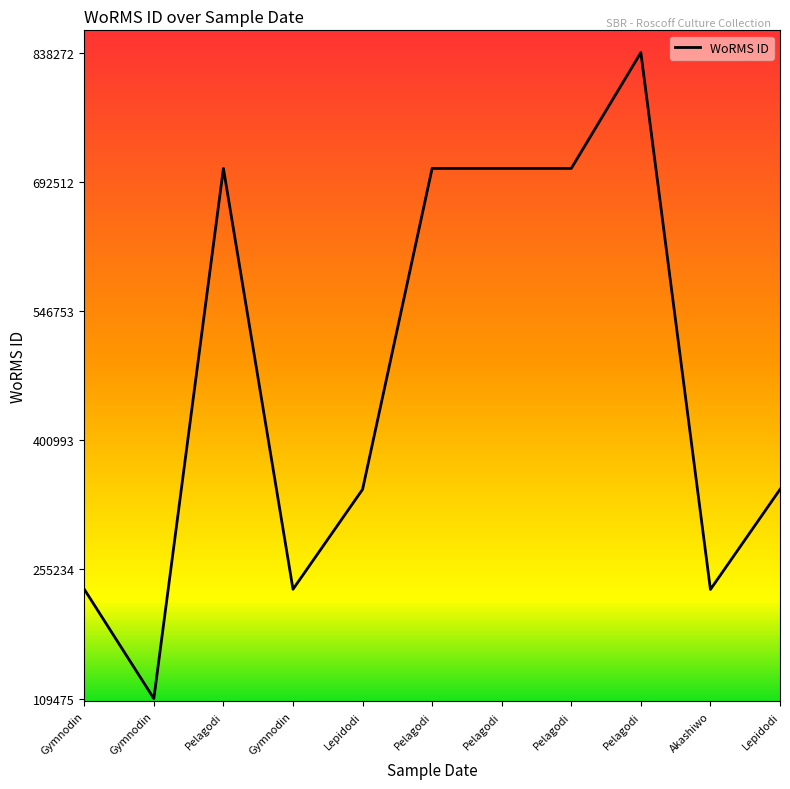

What is the sum of the values at Gymnodin and Pelagodi?

1071057